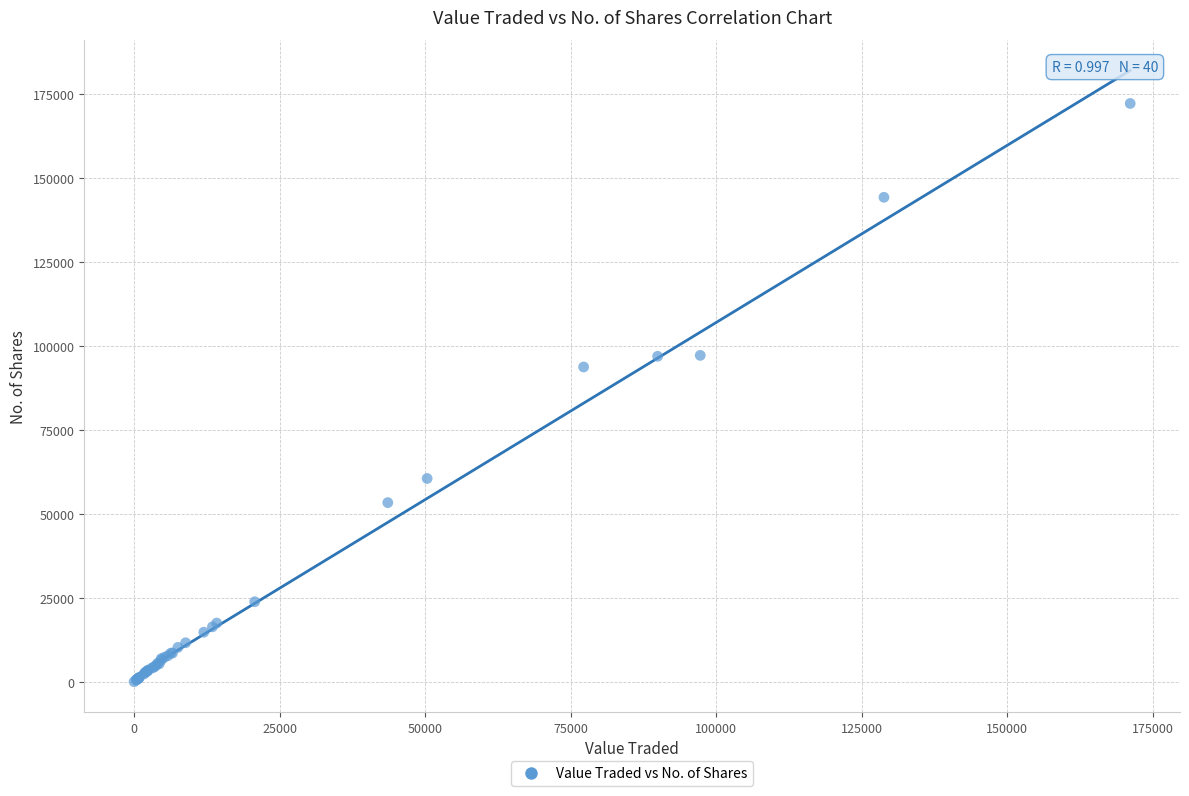

What Y value in the scatter plot is closest to 86129?

93755